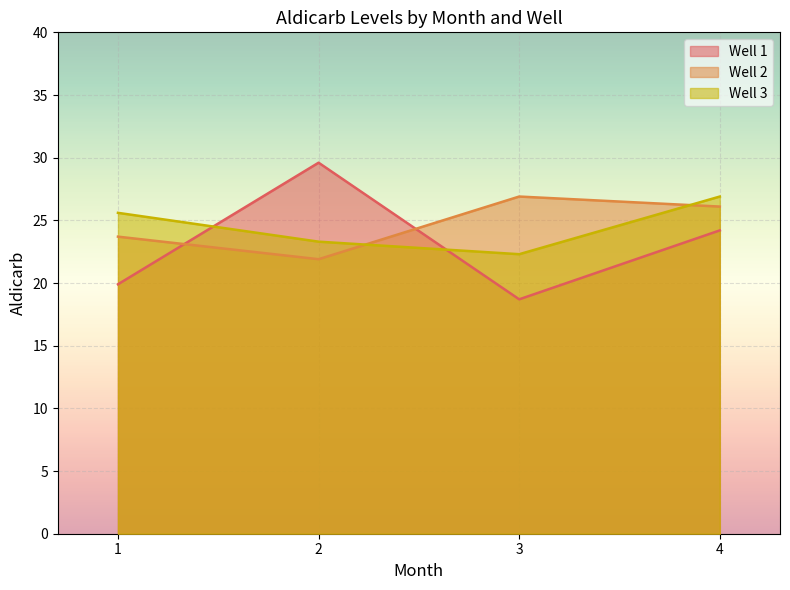

The value of Well 2 at 1 is 23.7. True or false?

True